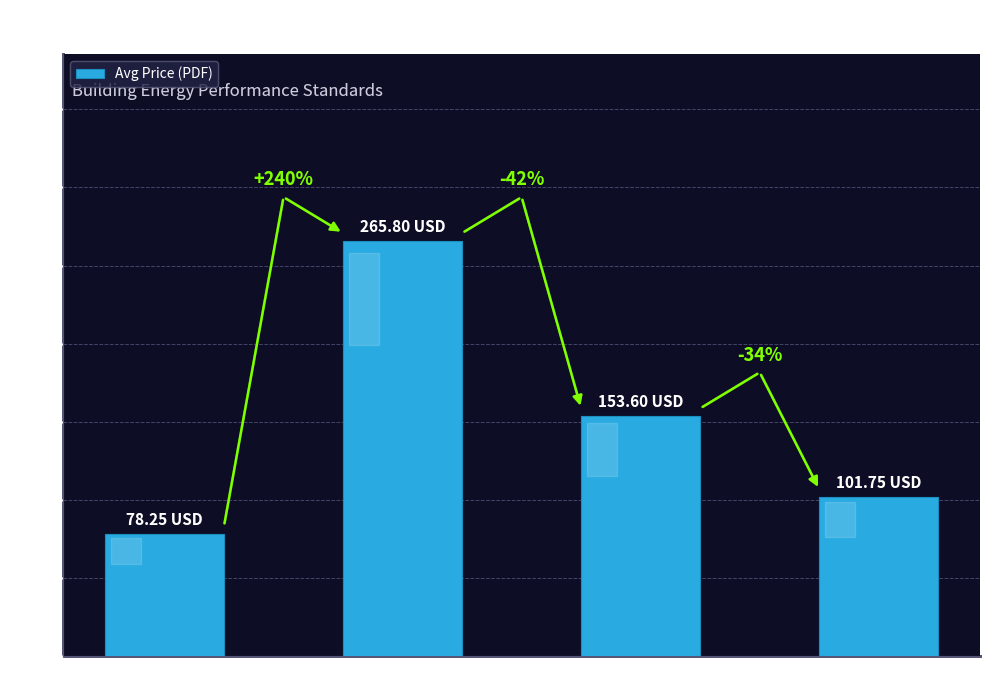

Does the chart contain stacked bars?

No